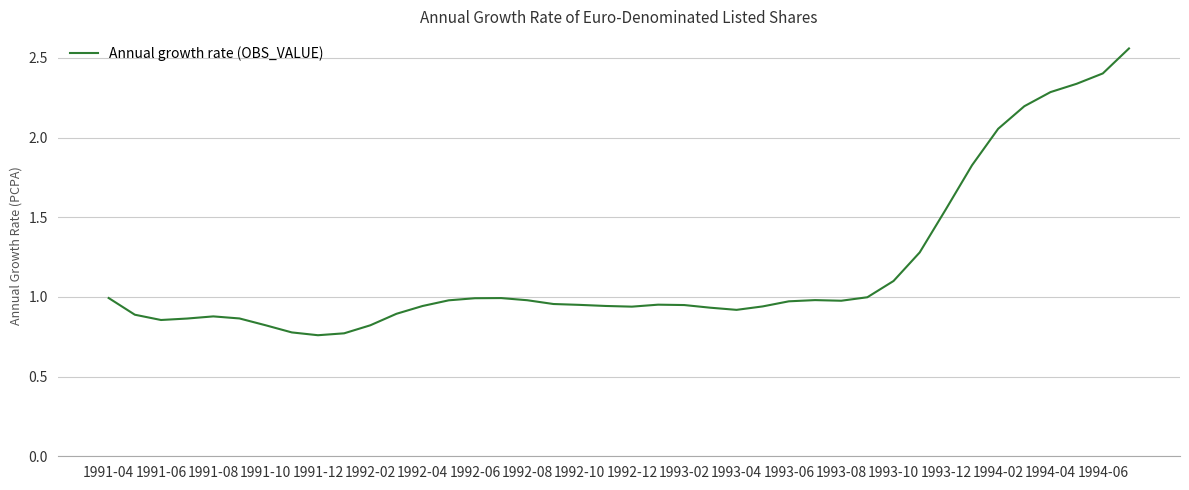

Between 1994-02 and 1991-06, which is larger?

1994-02